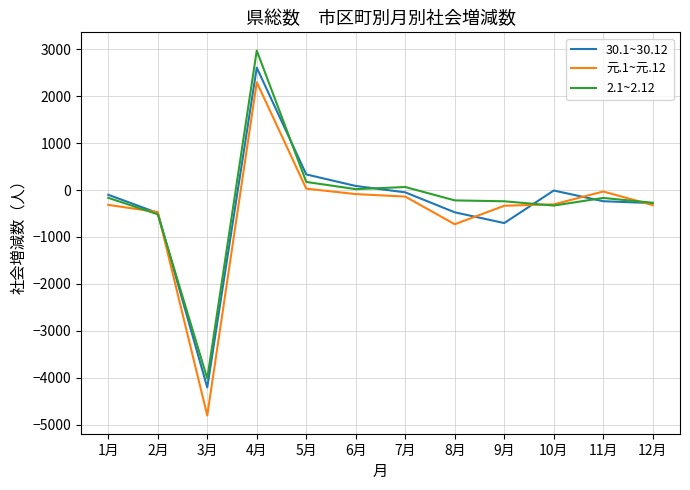

Rank the series by their maximum value, from highest to lowest.

2.1~2.12, 30.1~30.12, 元.1~元.12